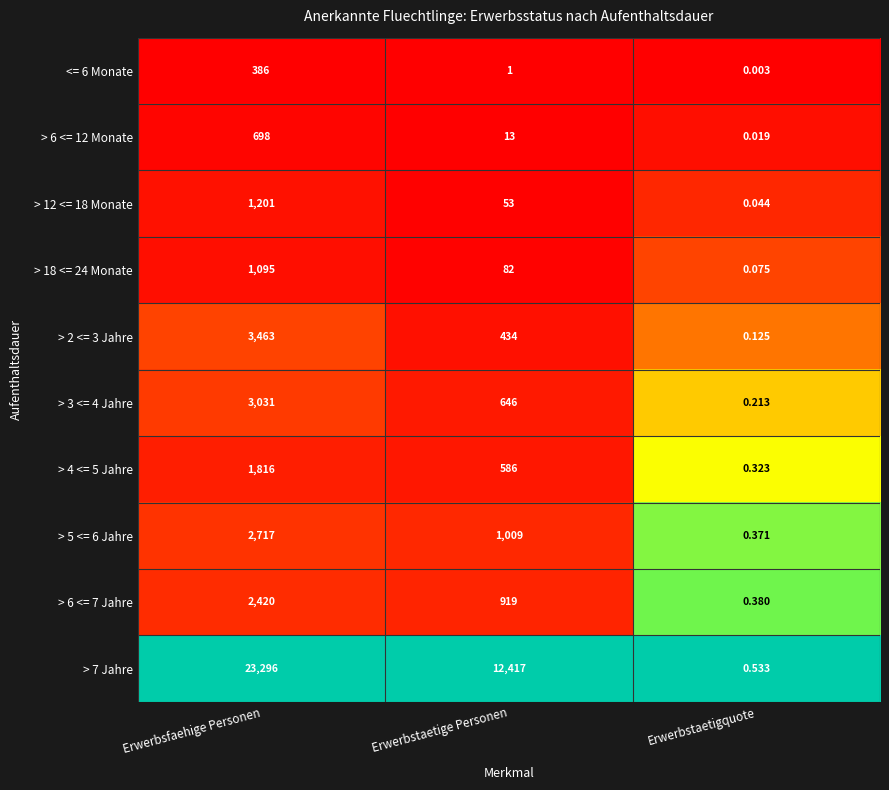

At which category is the sum across all series the highest?

Erwerbsfaehige Personen